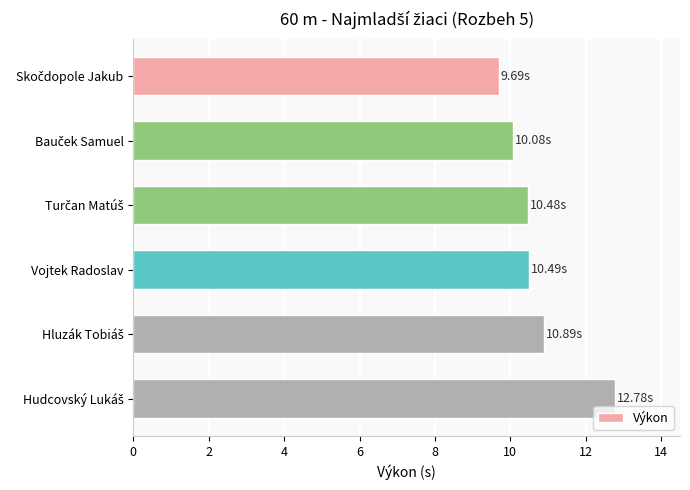

How many distinct data groups are displayed?

1